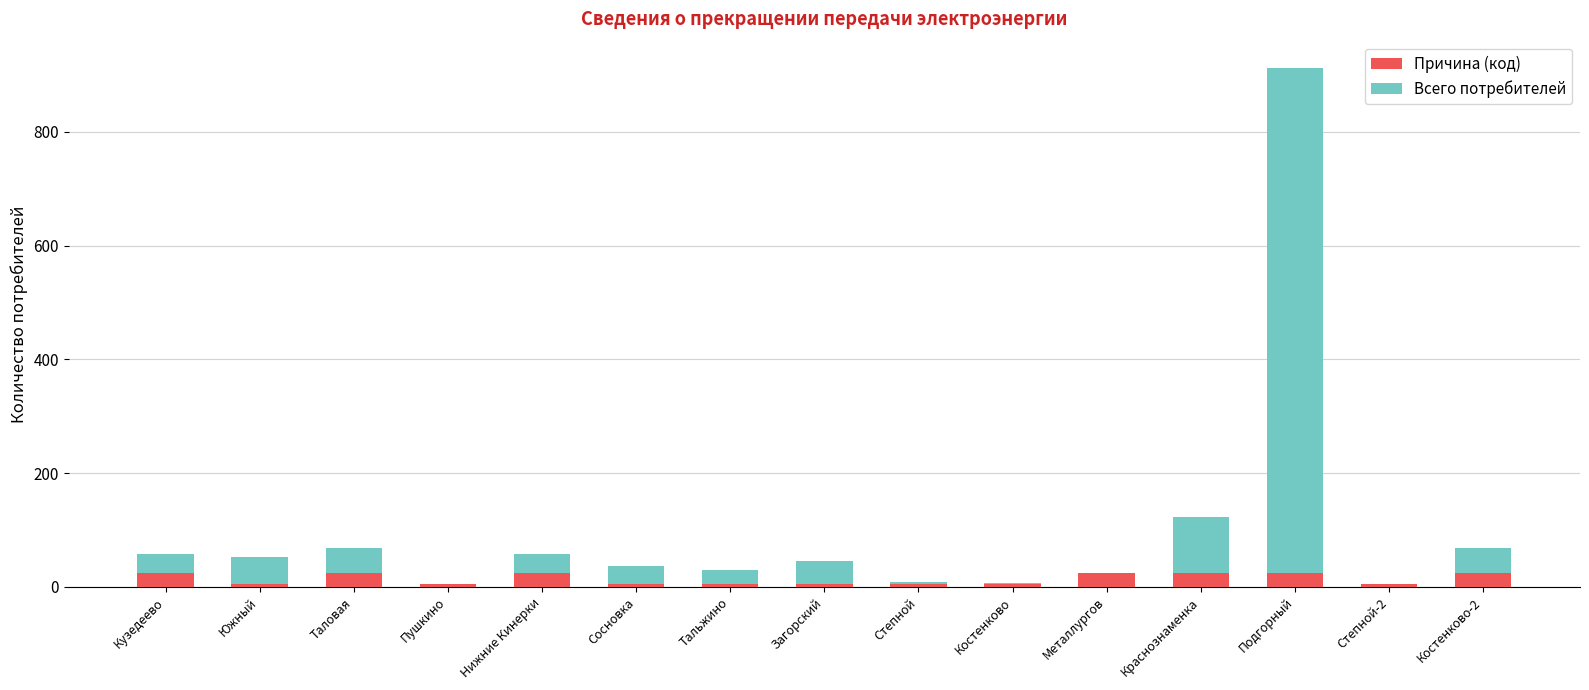

What is the sum of all Причина (код) values?

215